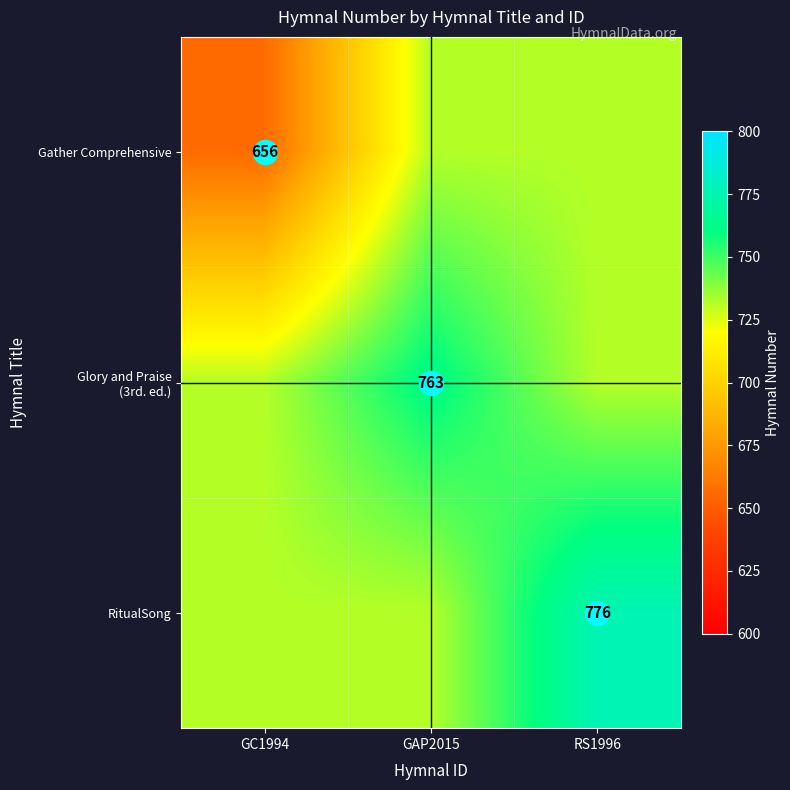

What is the greatest value displayed?

776.0